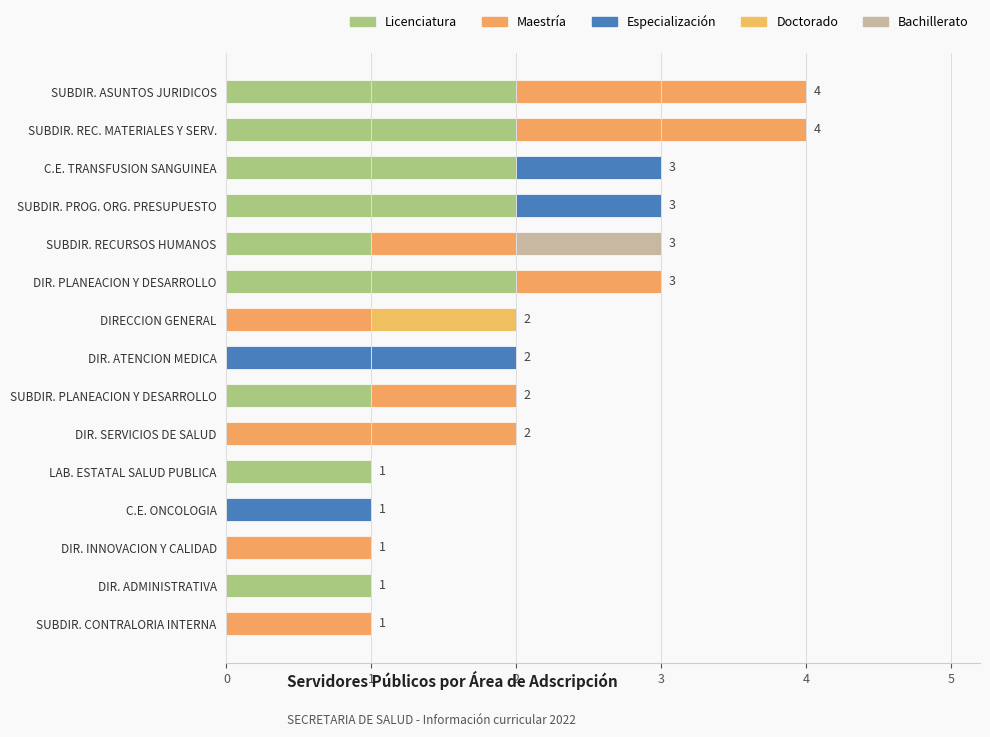

What are all the series names shown in the legend?

Licenciatura, Maestría, Especialización, Doctorado, Bachillerato